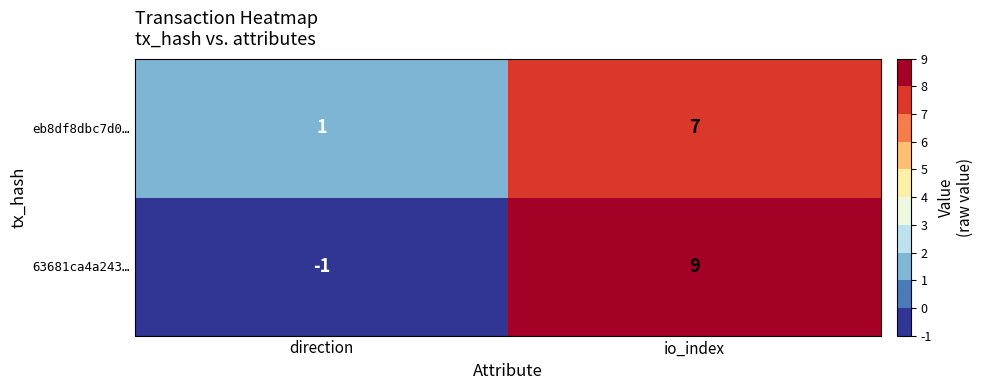

How many negative values does the 63681ca4a243… series have?

1